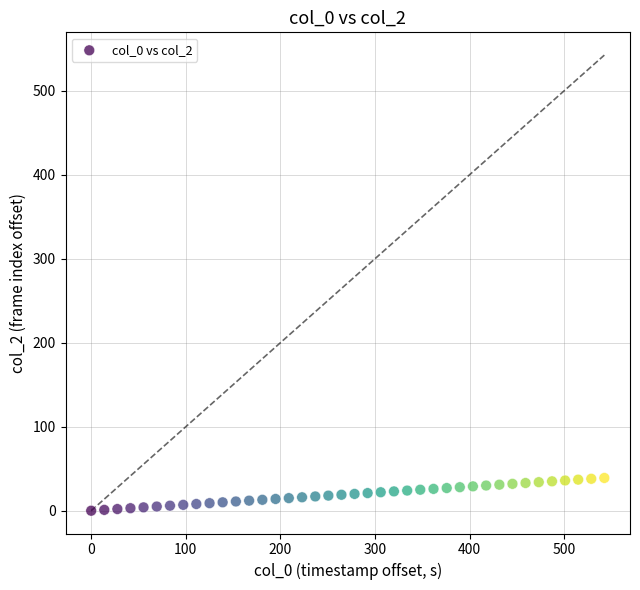

What is the range of Y values (max minus min)?

39